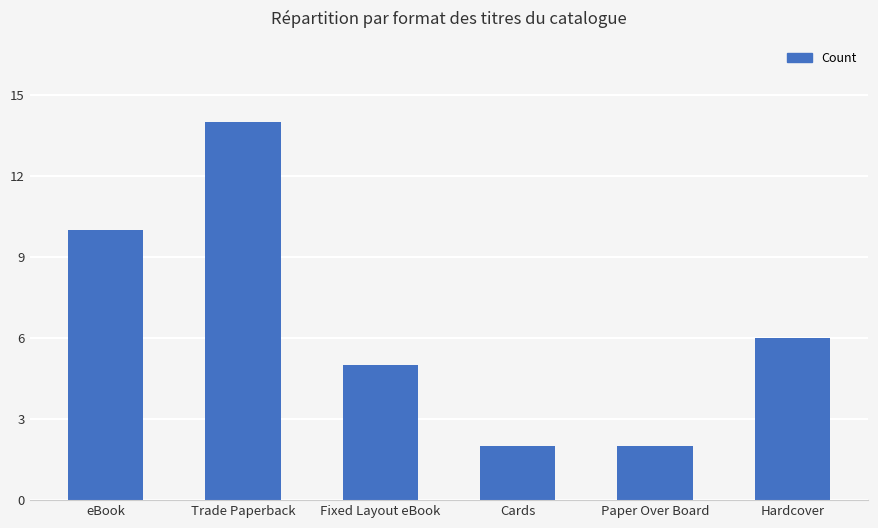

Does the chart contain any negative values?

No